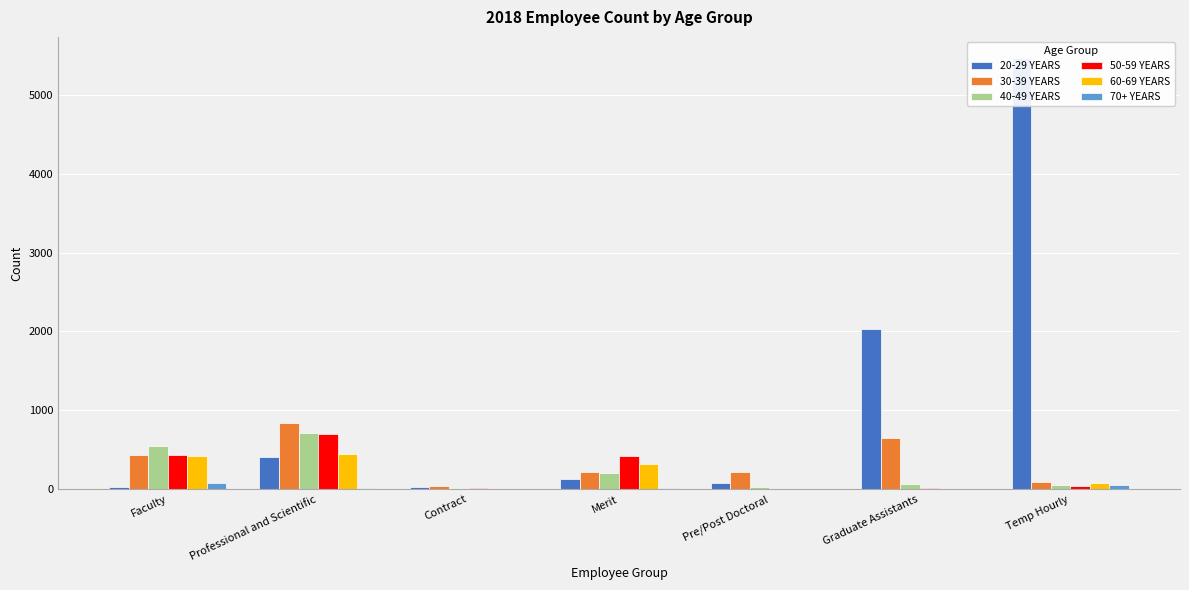

Where does the 50-59 YEARS series first go above 46?

Faculty